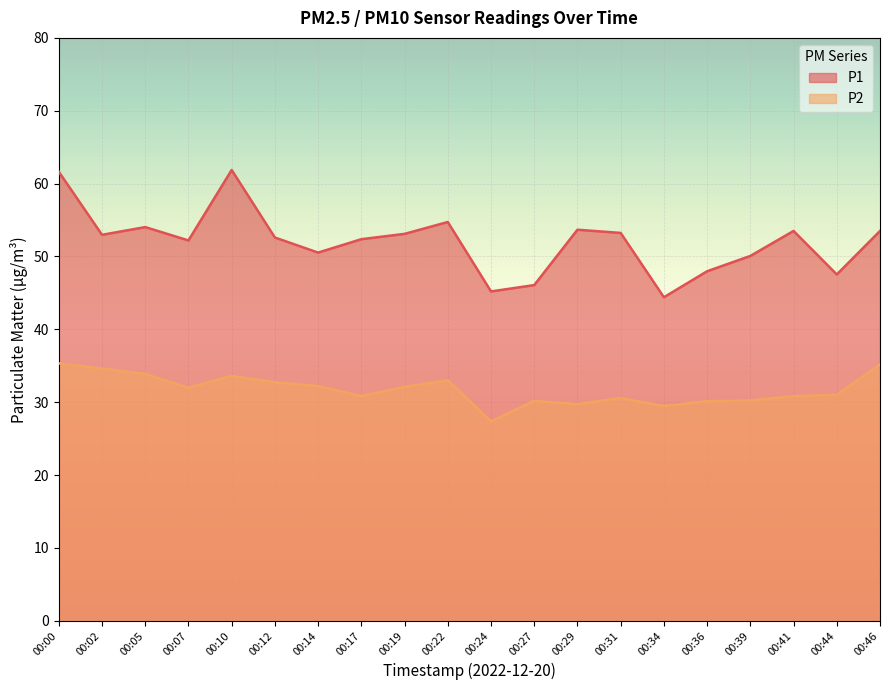

Where does the P2 series first go above 31?

00:00